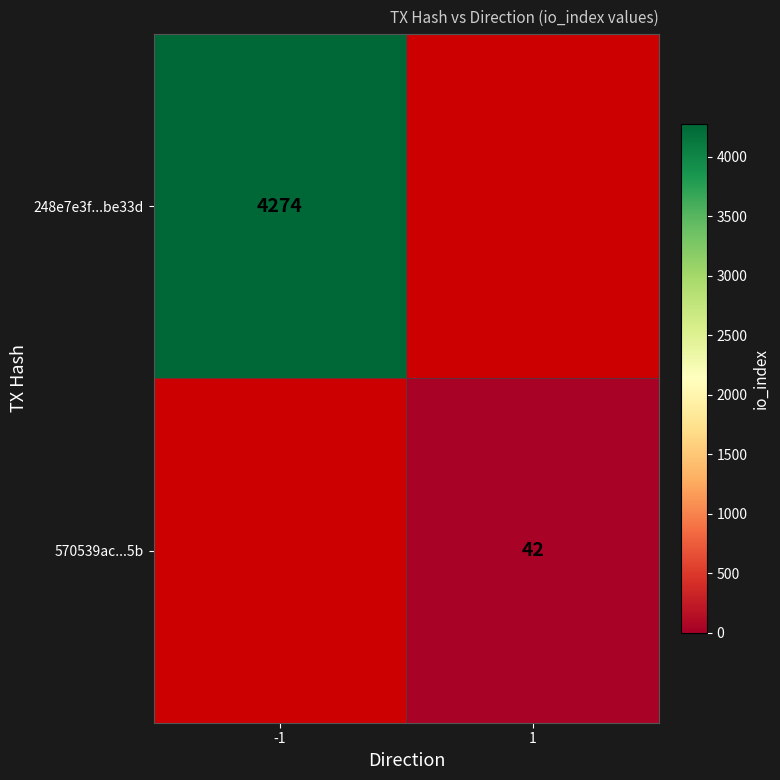

What is the maximum value shown in the chart?

4274.0